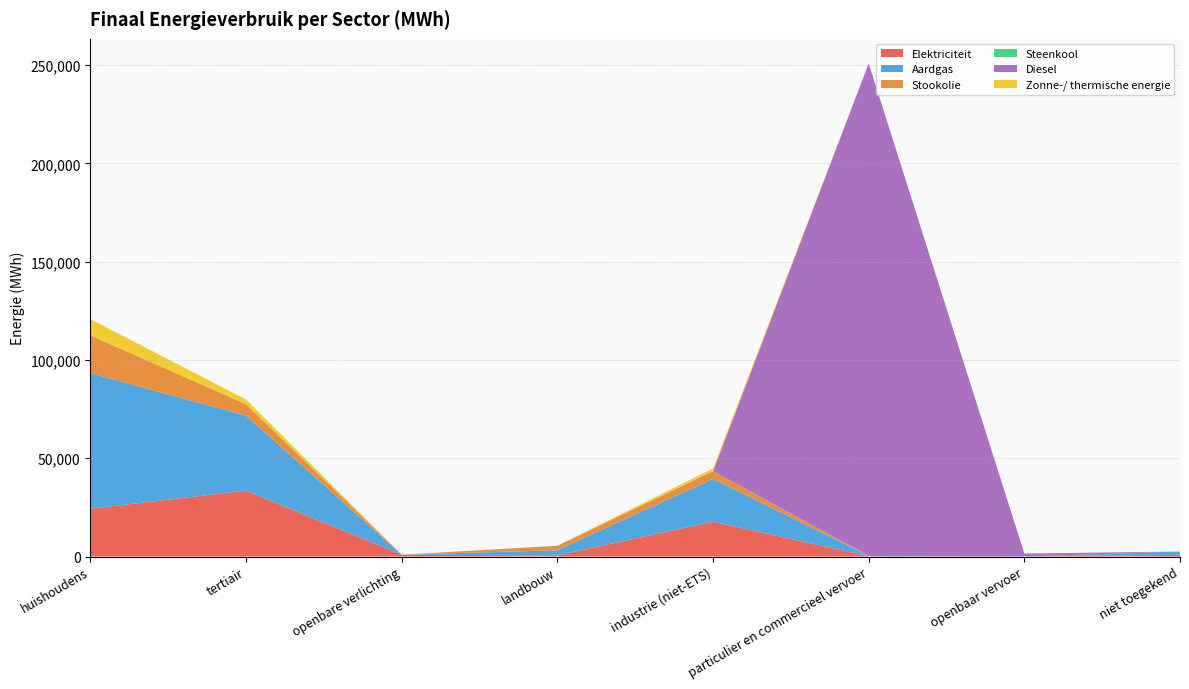

Reading right to left, transcribe all the data shown in this chart.

Elektriciteit: niet toegekend=831.7	openbaar vervoer=15.8	particulier en commercieel vervoer=119.3	industrie (niet-ETS)=17758.1	landbouw=533.6	openbare verlichting=937.6	tertiair=33528.3	huishoudens=24313.0
Aardgas: niet toegekend=1711.6	openbaar vervoer=0.0	particulier en commercieel vervoer=198.1	industrie (niet-ETS)=21746.0	landbouw=2671.2	openbare verlichting=0.0	tertiair=38128.9	huishoudens=68993.6
Stookolie: niet toegekend=0.0	openbaar vervoer=0.0	particulier en commercieel vervoer=0.0	industrie (niet-ETS)=3888.6	landbouw=2223.1	openbare verlichting=0.0	tertiair=5844.5	huishoudens=19183.7
Steenkool: niet toegekend=0.0	openbaar vervoer=0.0	particulier en commercieel vervoer=0.0	industrie (niet-ETS)=47.1	landbouw=77.3	openbare verlichting=0.0	tertiair=0.1	huishoudens=92.3
Diesel: niet toegekend=0.0	openbaar vervoer=1488.3	particulier en commercieel vervoer=250534.6	industrie (niet-ETS)=0.0	landbouw=0.0	openbare verlichting=0.0	tertiair=0.0	huishoudens=0.0
Zonne-/ thermische energie: niet toegekend=0.0	openbaar vervoer=0.0	particulier en commercieel vervoer=0.0	industrie (niet-ETS)=1340.3	landbouw=0.0	openbare verlichting=0.0	tertiair=2384.3	huishoudens=8181.9